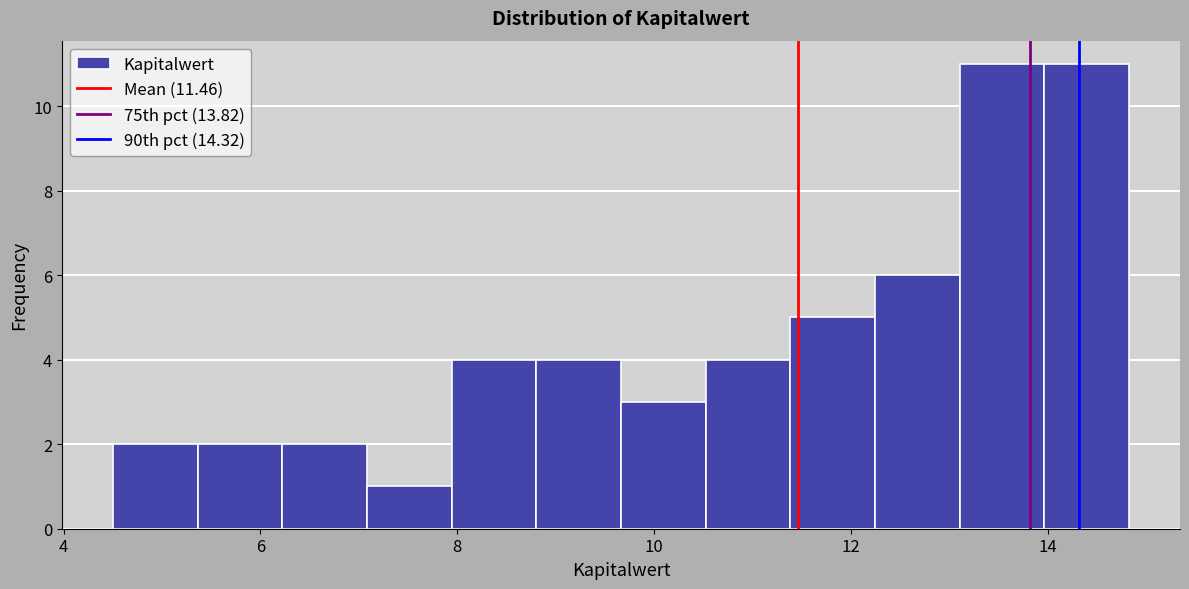

Reading left to right, transcribe this chart: for each bar, give the range it covers on the x-axis and its height. Neither the bar edges nor the heights are printed on the chart, so give them approximately, as read against the axes.

4.6 to 5.4: 2
5.4 to 6.2: 2
6.2 to 7.0: 2
7.0 to 8.0: 1
8.0 to 8.8: 4
8.8 to 9.6: 4
9.6 to 10.6: 3
10.6 to 11.4: 4
11.4 to 12.2: 5
12.2 to 13.2: 6
13.2 to 14.0: 11
14.0 to 14.8: 11